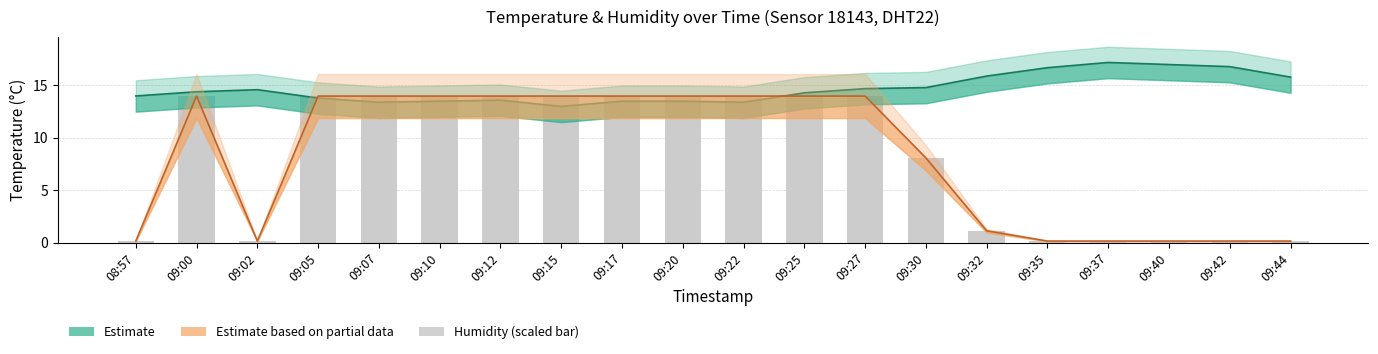

Which series has the widest spread of values?

Estimate based on partial data (humidity)